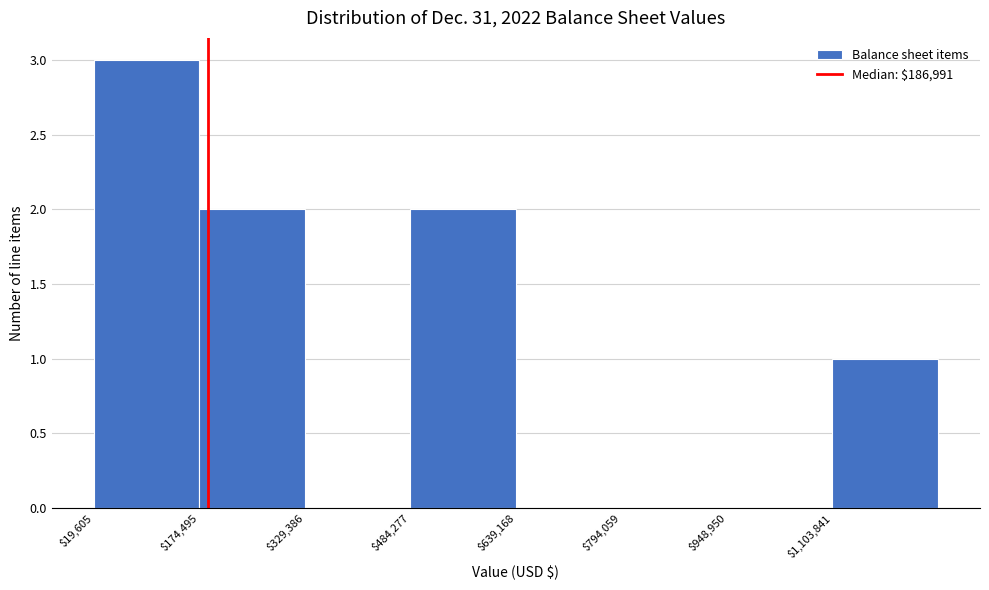

Reading left to right, list every bar in this chart as the range it spans on the x-axis followed by its height. Neither the bar edges nor the heights are printed on the chart, so give them approximately, as read against the axes.

20000 to 180000: 3
180000 to 320000: 2
320000 to 480000: 0
480000 to 640000: 2
640000 to 800000: 0
800000 to 940000: 0
940000 to 1100000: 0
1100000 to 1260000: 1